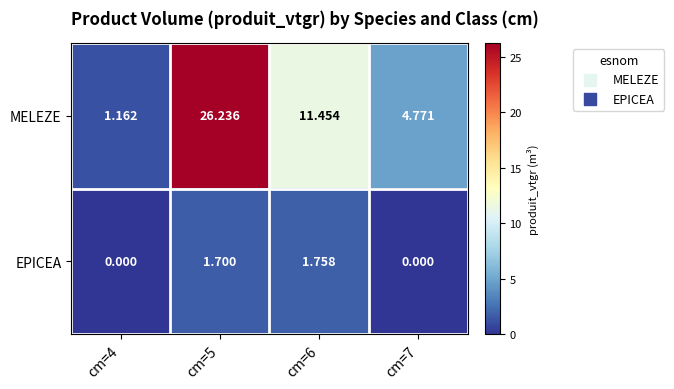

Which series has the widest spread of values?

MELEZE